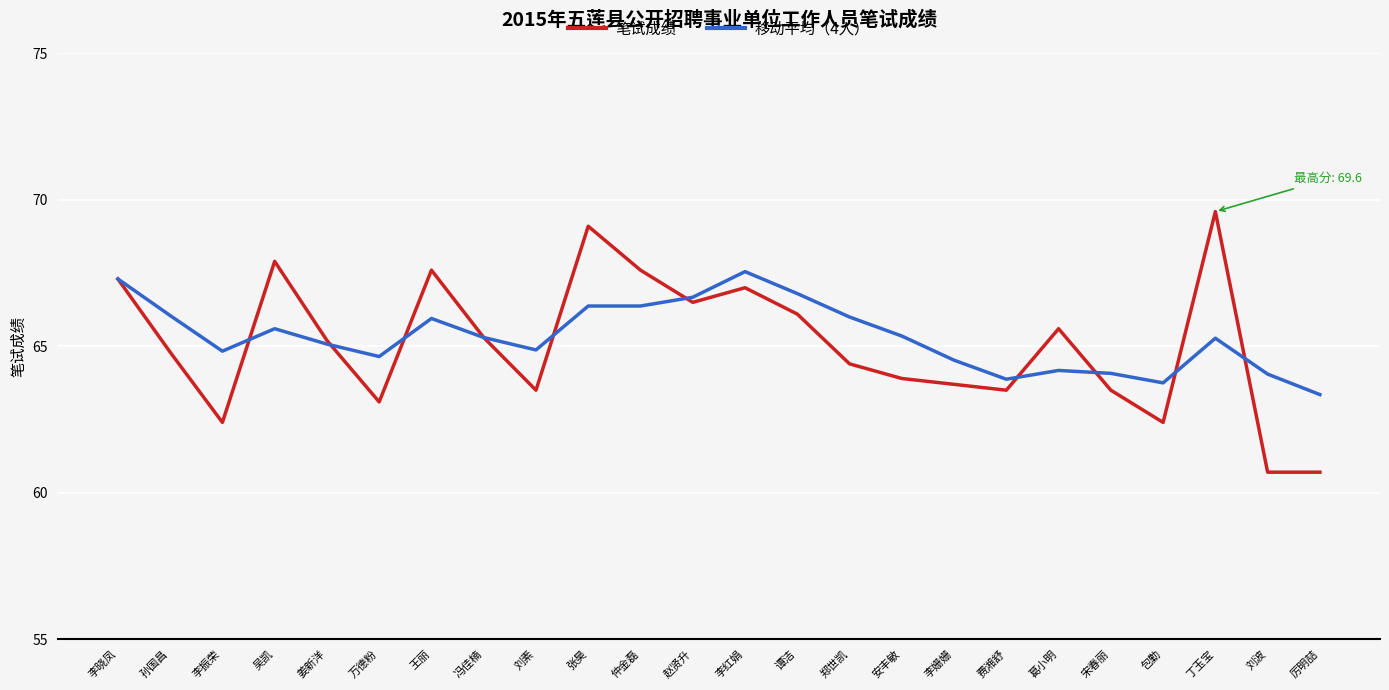

Which series has the widest spread of values?

笔试成绩